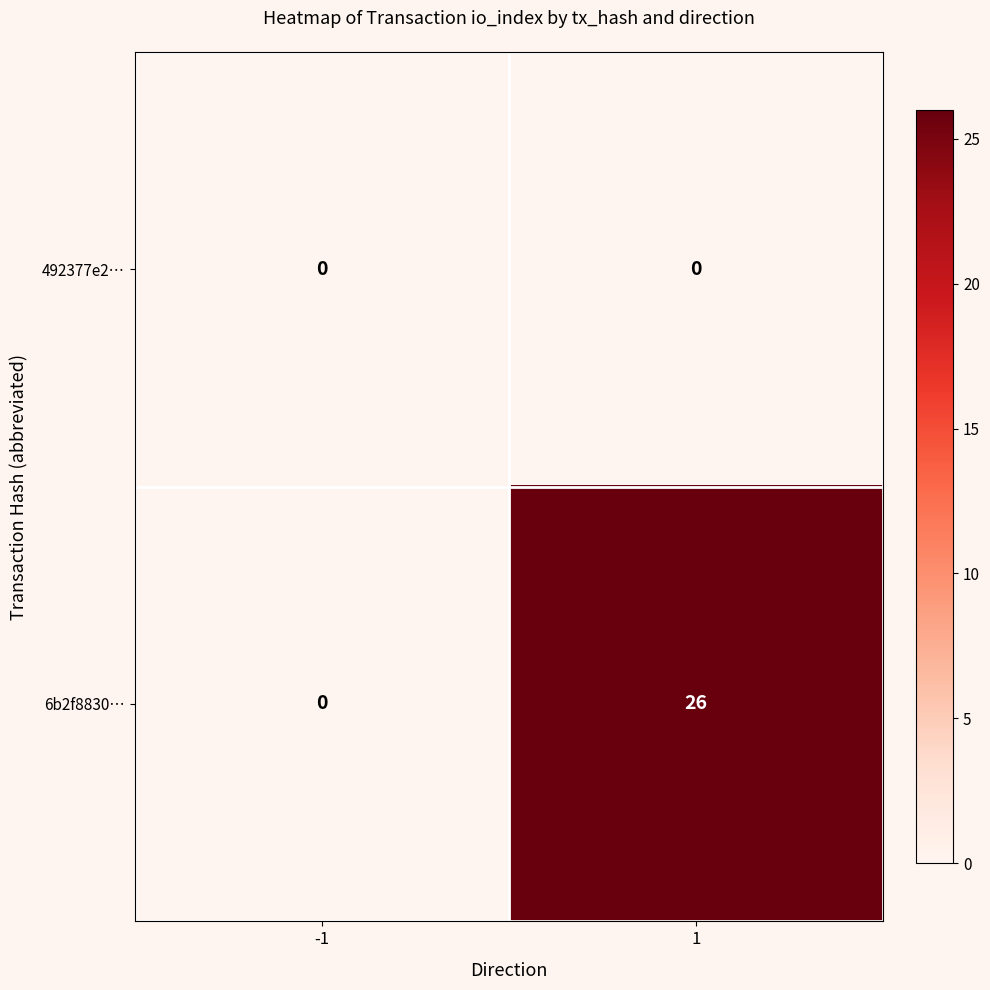

What is the difference between the maximum and minimum values in the 6b2f8830… series?

26